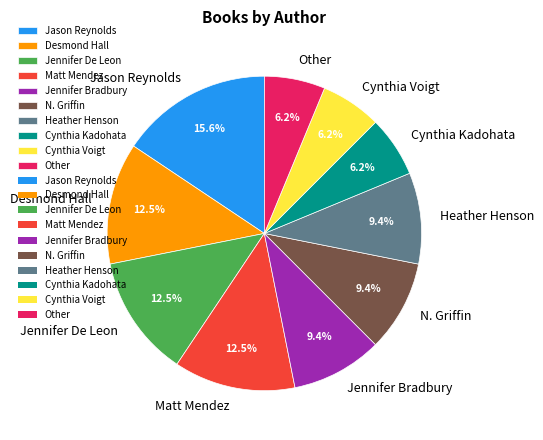

How many segments does this pie chart have?

10